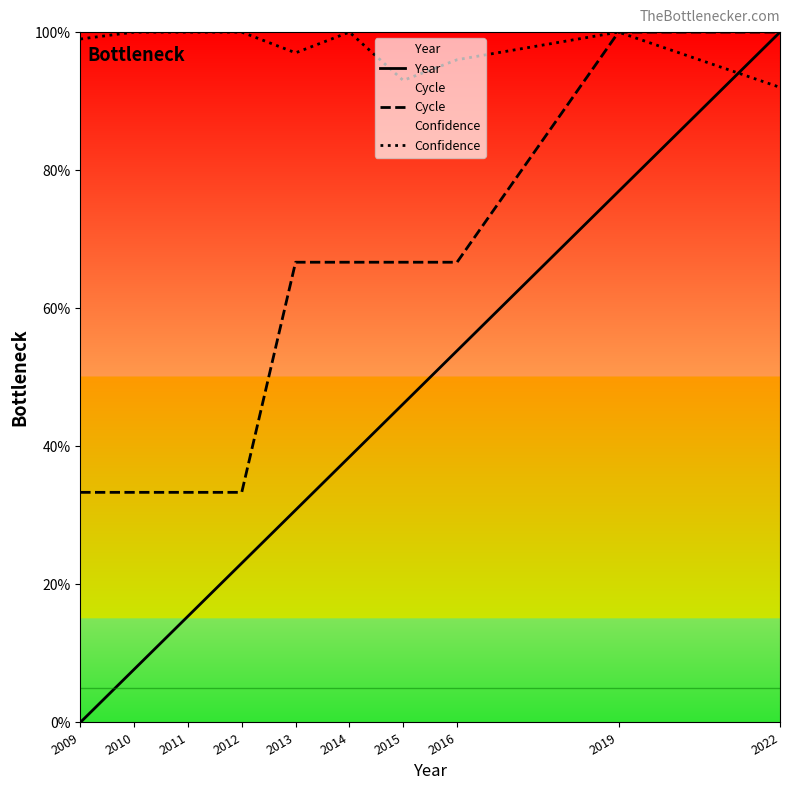

True or false: Year and Cycle intersect in this chart.

False